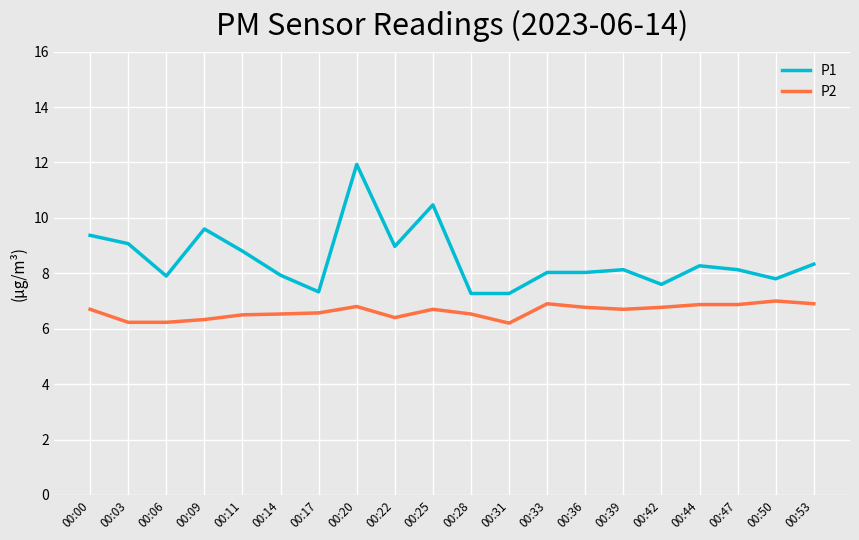

Is it true that P1 equals 12.2 at 00:50?

False